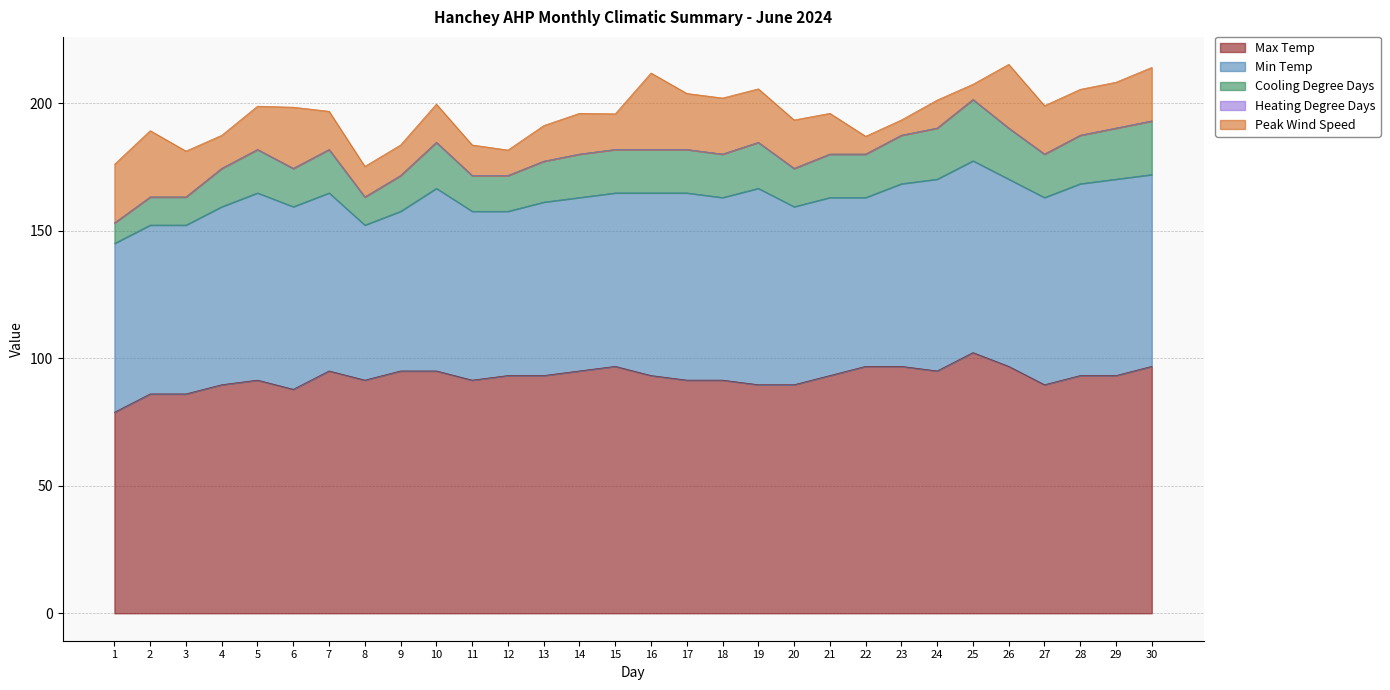

True or false: Max Temp and Min Temp cross at least once.

False